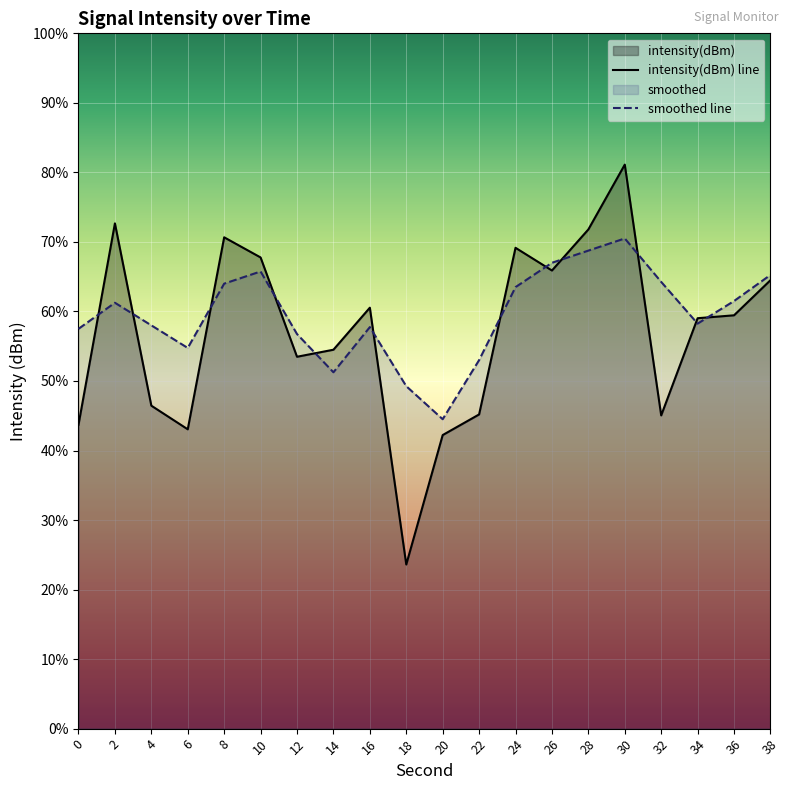

Rank the categories by smoothed line value from lowest to highest.

20, 18, 14, 22, 6, 12, 0, 16, 4, 34, 2, 36, 24, 8, 32, 38, 10, 26, 28, 30